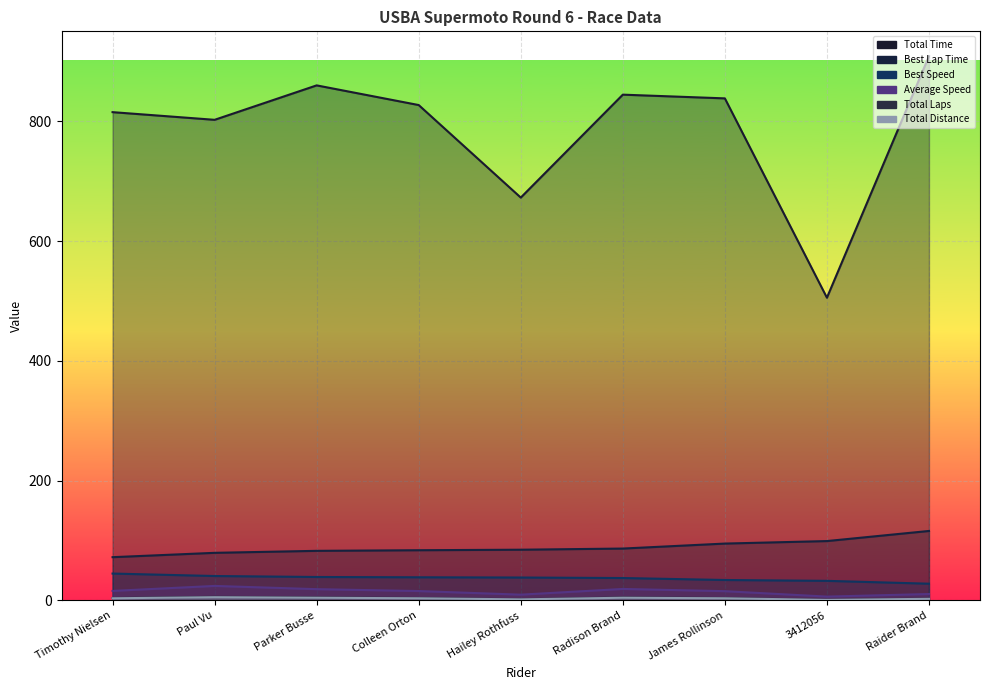

Is it true that Average Speed equals 38.7 at Paul Vu?

False